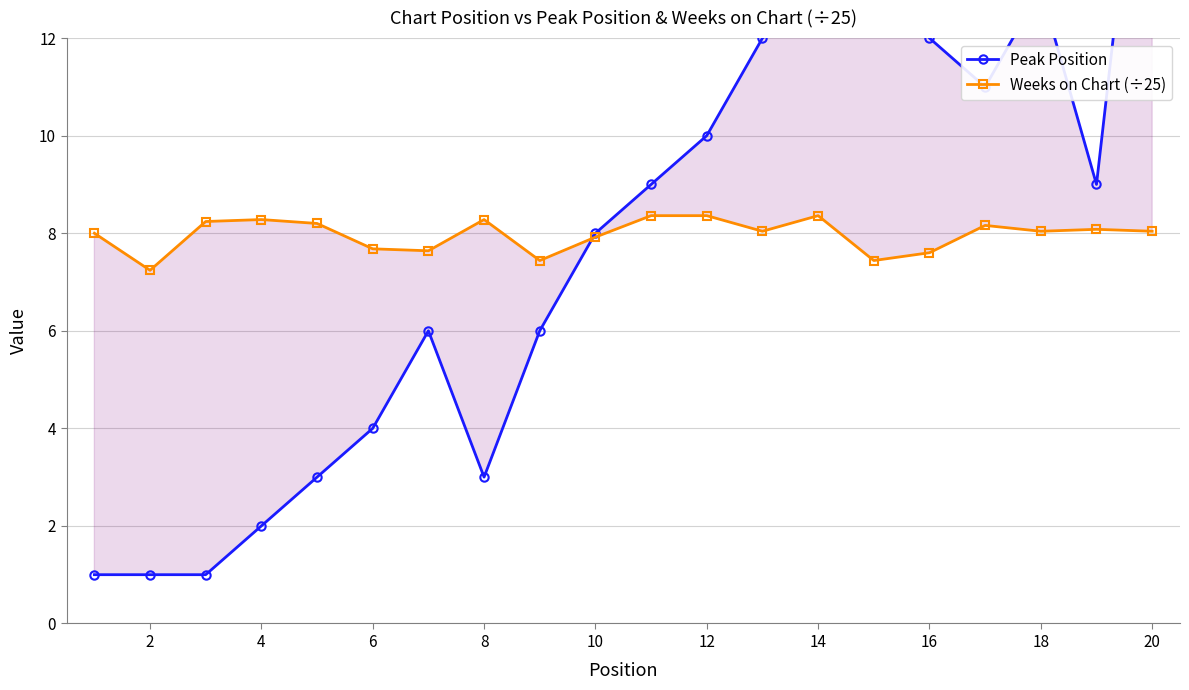

Is this an area chart (filled region under the line)?

No